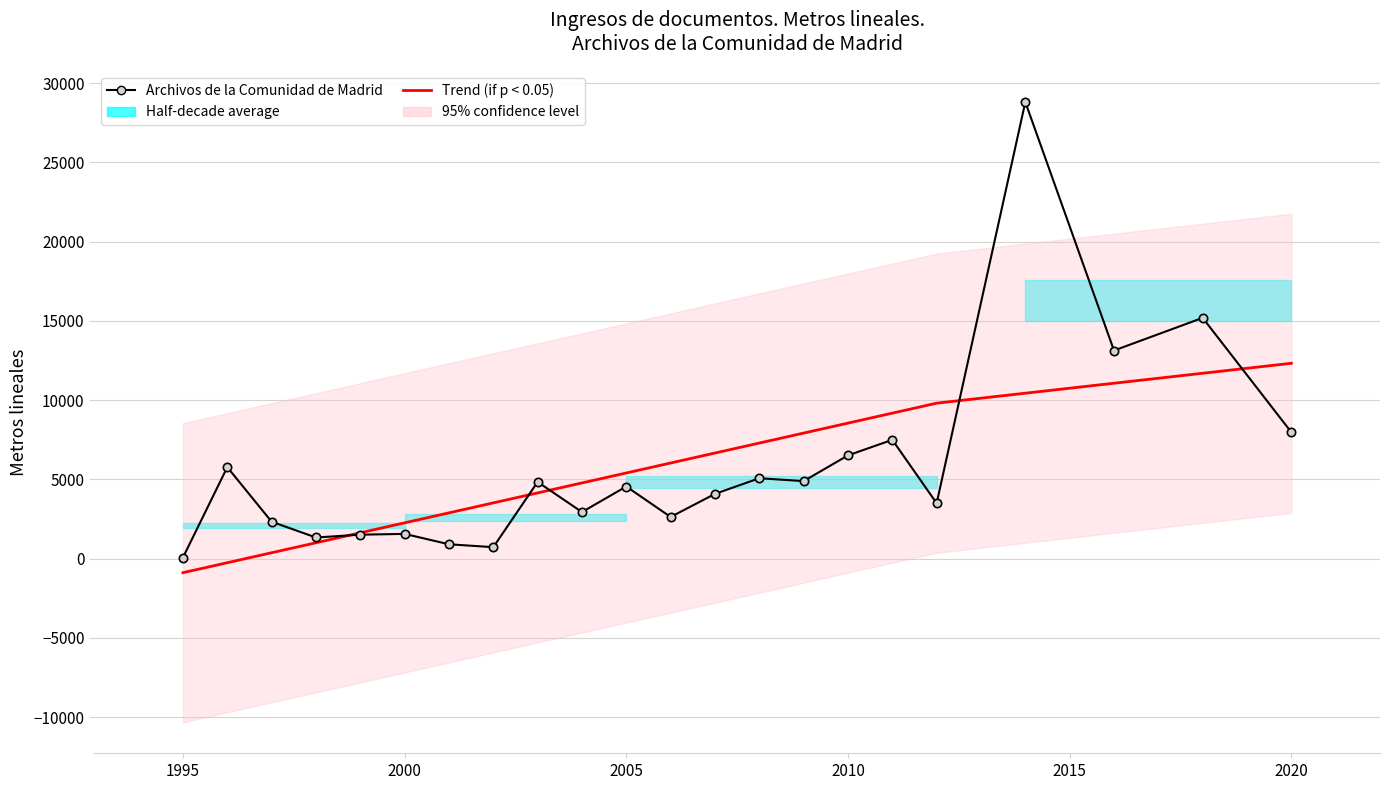

Reading left to right, what are all the values shown in this chart?

Archivos de la Comunidad de Madrid: 68.7	5773.4	2330.0	1334.5	1512.8	1561.8	906.6	723.8	4840.9	2940.3	4552.4	2630.9	4086.8	5074.1	4891.8	6515.5	7497.0	3496.7	28811.0	13132.0	15194.0	7977.4
Trend (if p < 0.05): -885.8	-256.6	372.6	1001.7	1630.9	2260.1	2889.3	3518.4	4147.6	4776.8	5406.0	6035.2	6664.3	7293.5	7922.7	8551.9	9181.0	9810.2	10439.4	11068.6	11697.8	12326.9